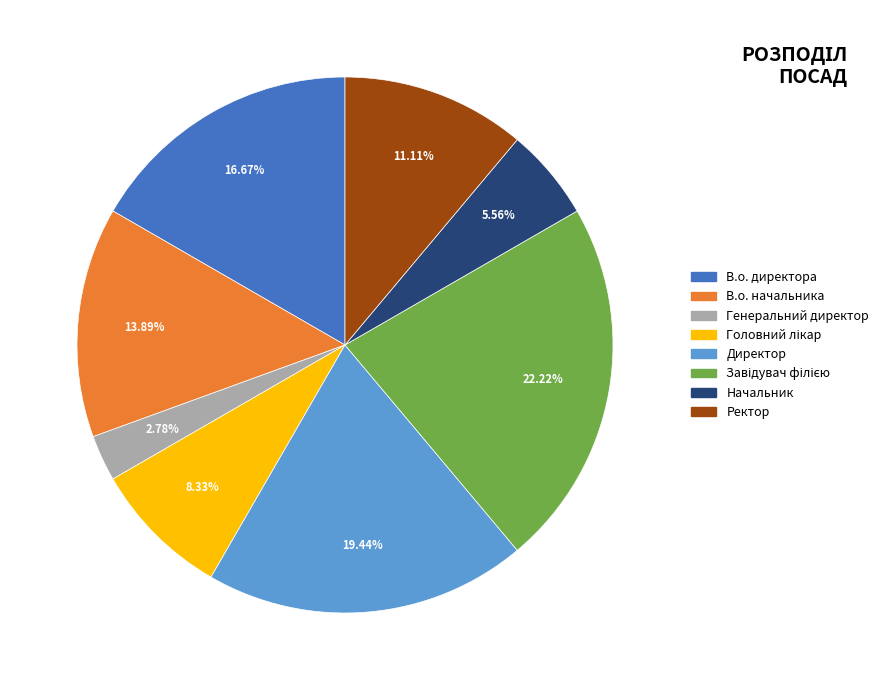

Is the sum of В.о. начальника and В.о. директора greater than half?

No